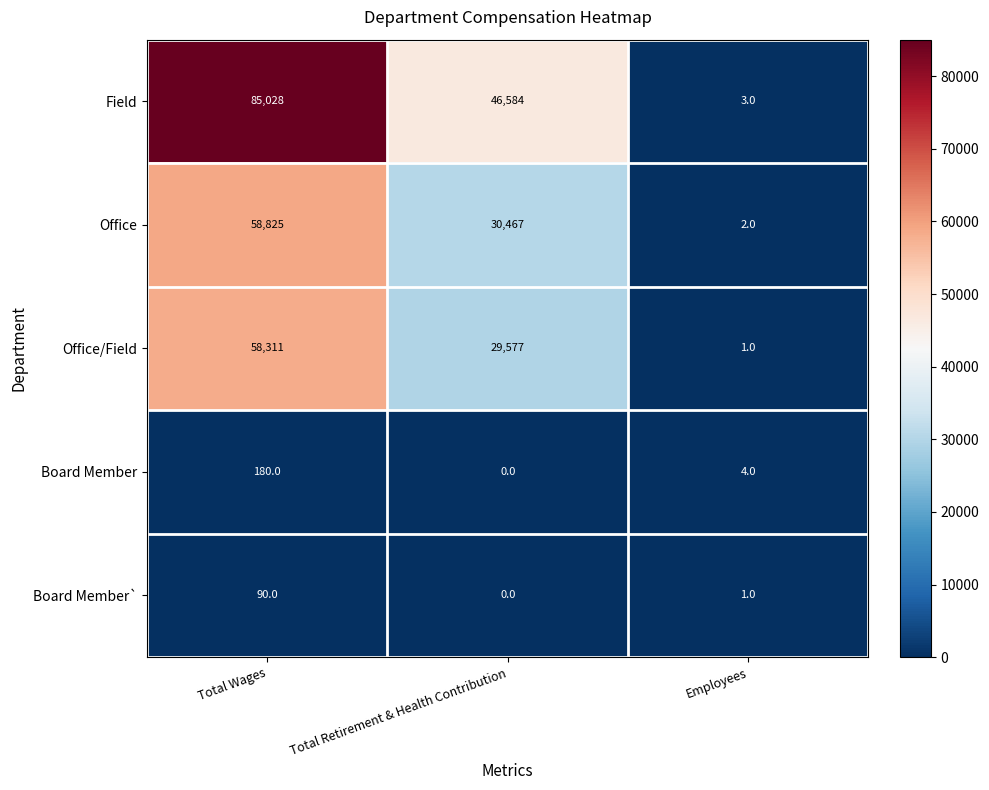

Which series has the largest range (max minus min)?

Field